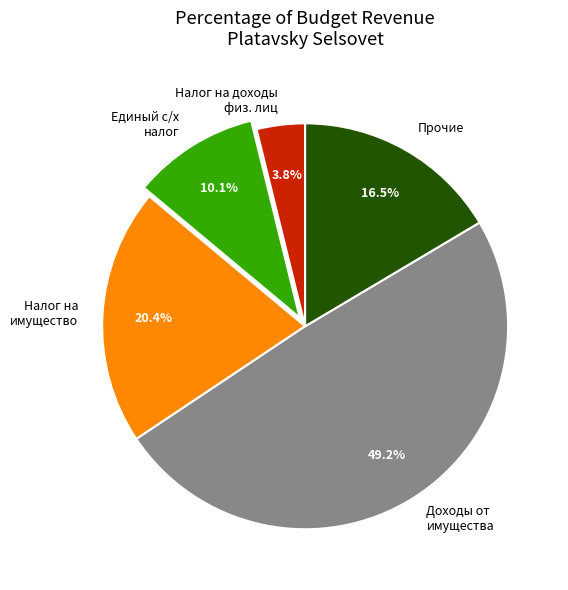

To the nearest percent, what is the difference between the largest and smallest slice percentages?

45%